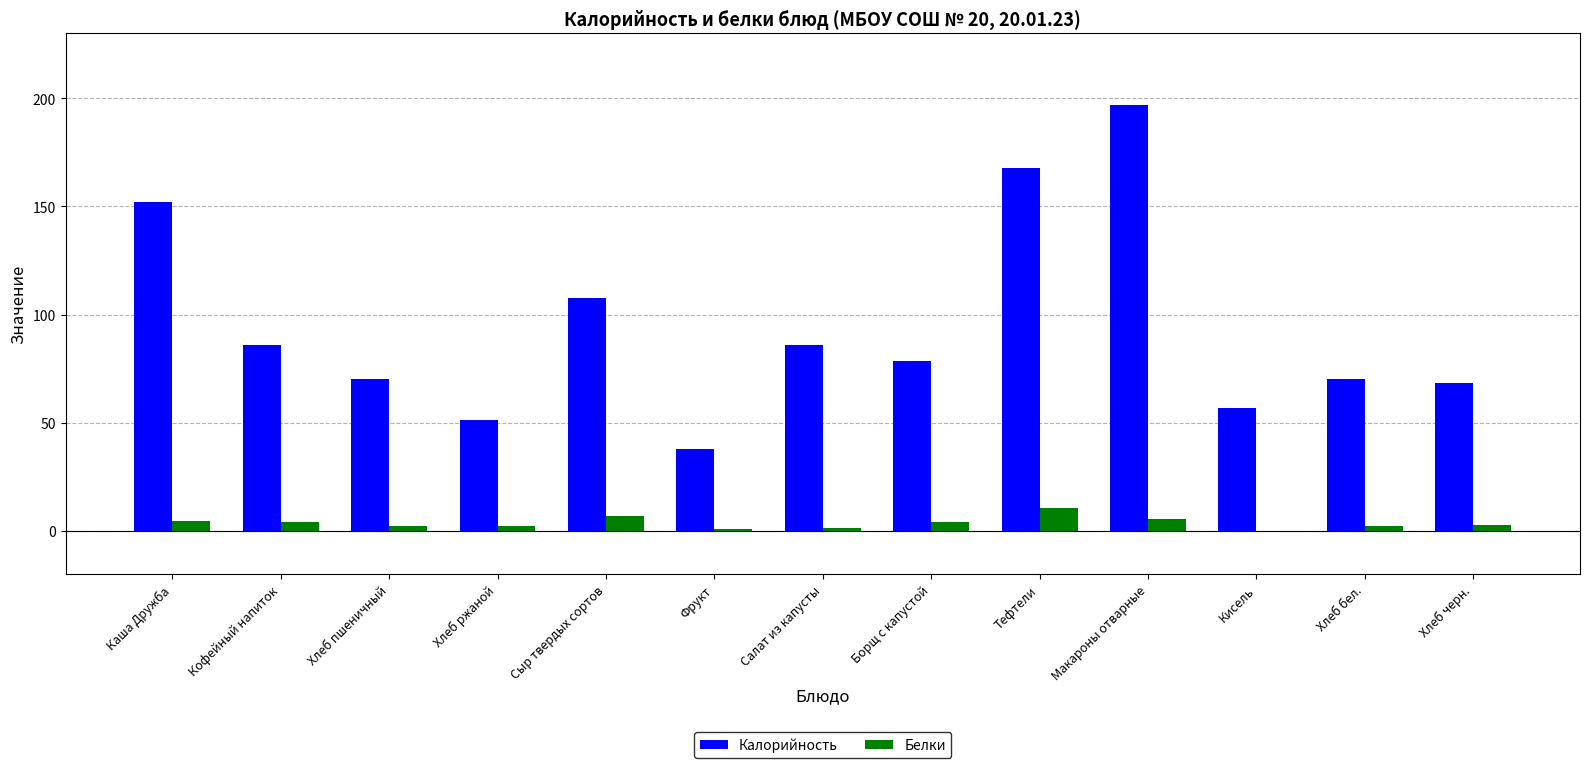

At which label does Калорийность first exceed 78?

Каша Дружба